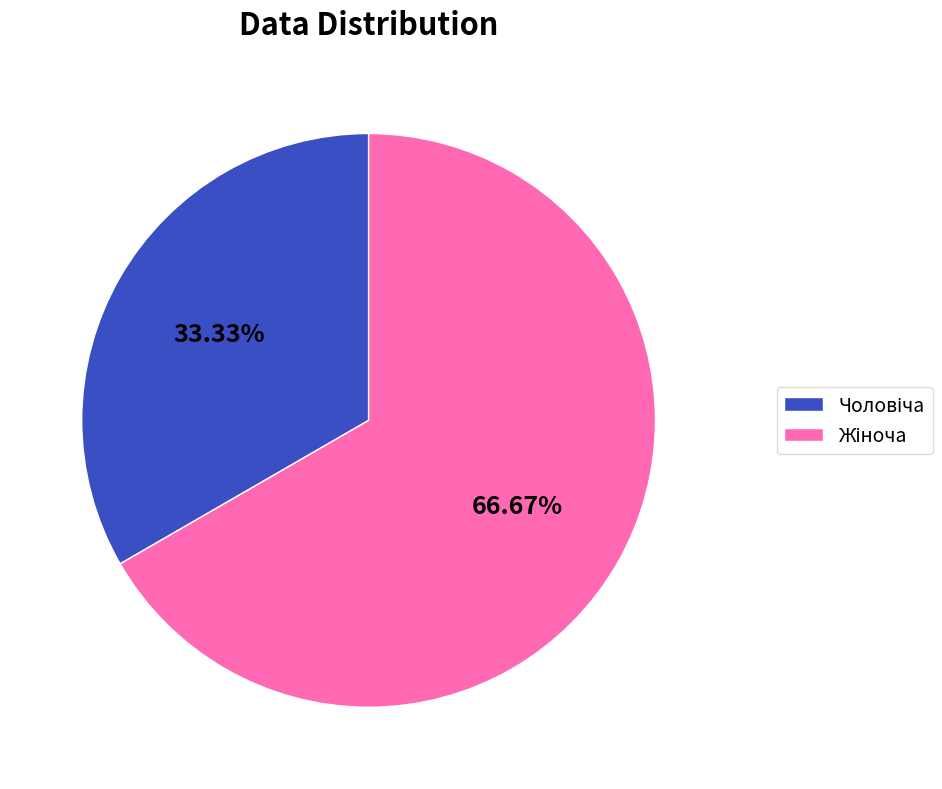

Is there any slice that represents more than half of the pie?

Yes